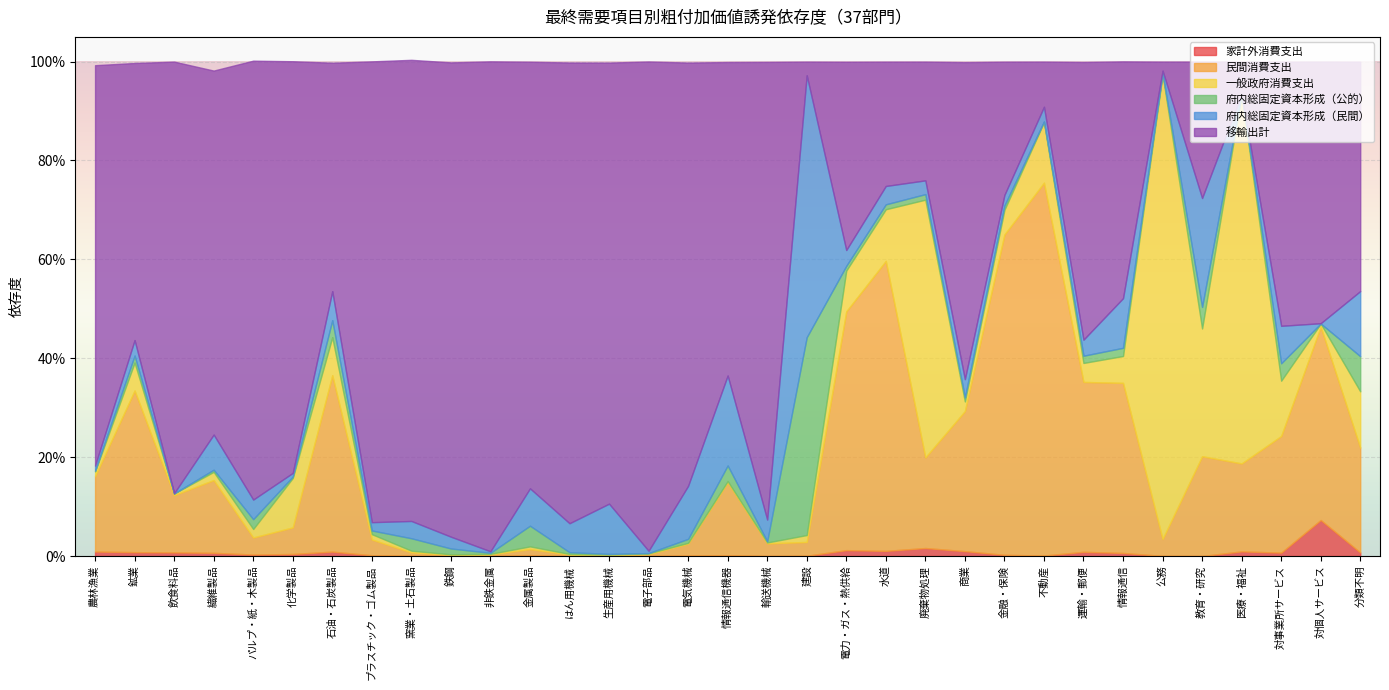

The value of 移輸出計 at はん用機械 is 1.6. True or false?

False